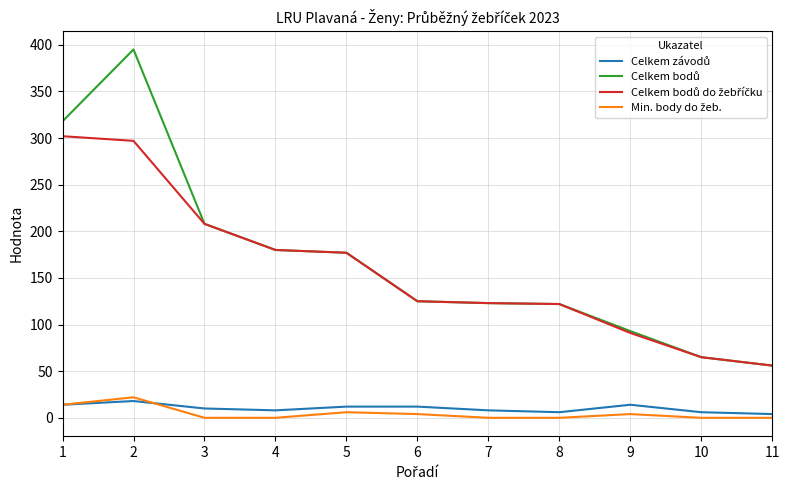

What is the value of the Min. body do žeb. point at the 6th from the left?

4